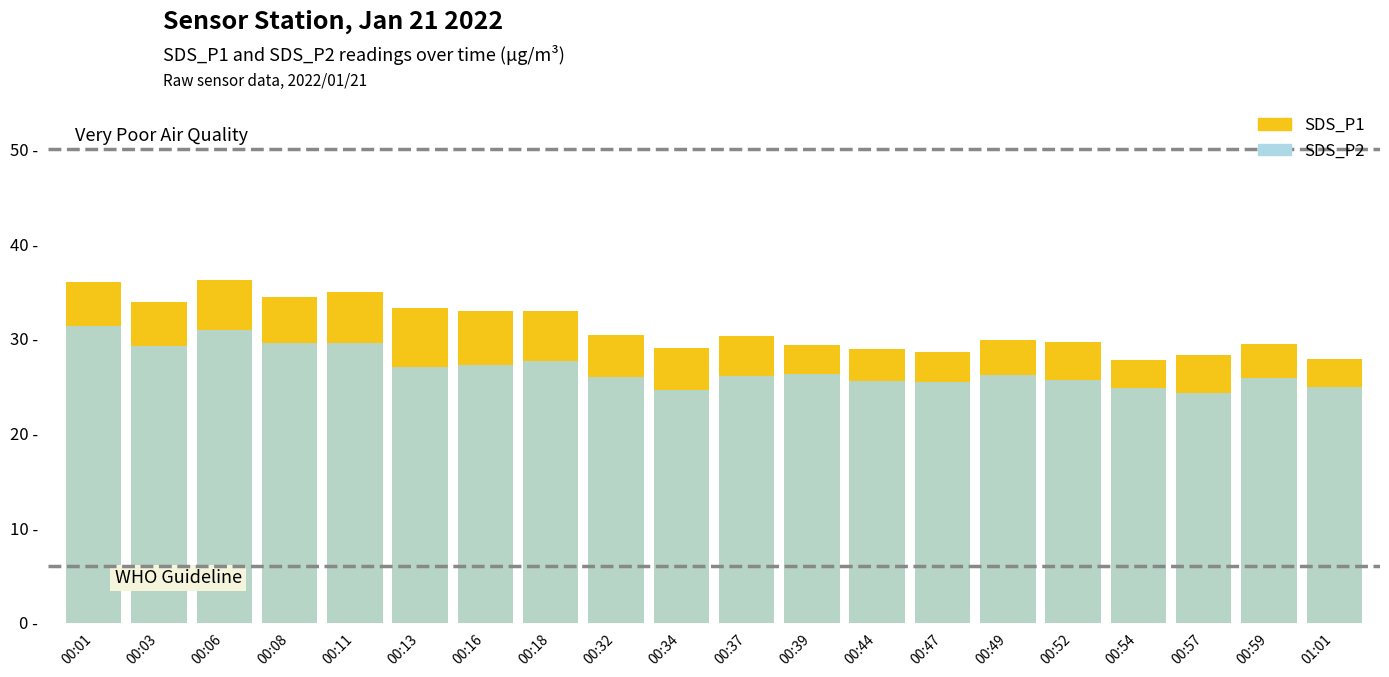

How many groups of bars are there?

20